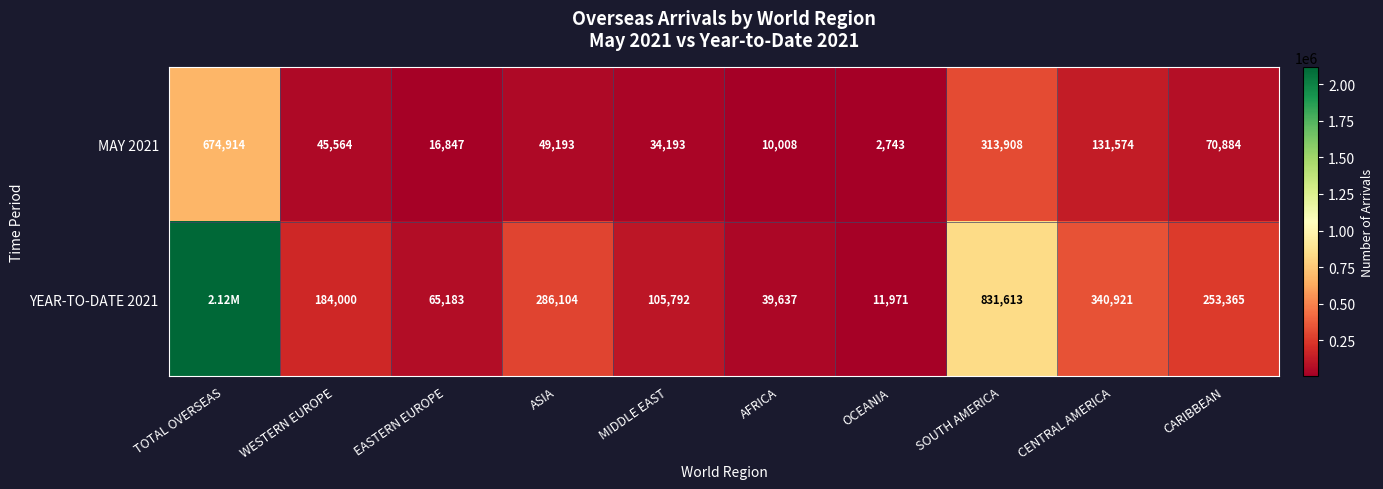

Where does the MAY 2021 series first go above 49193?

TOTAL OVERSEAS